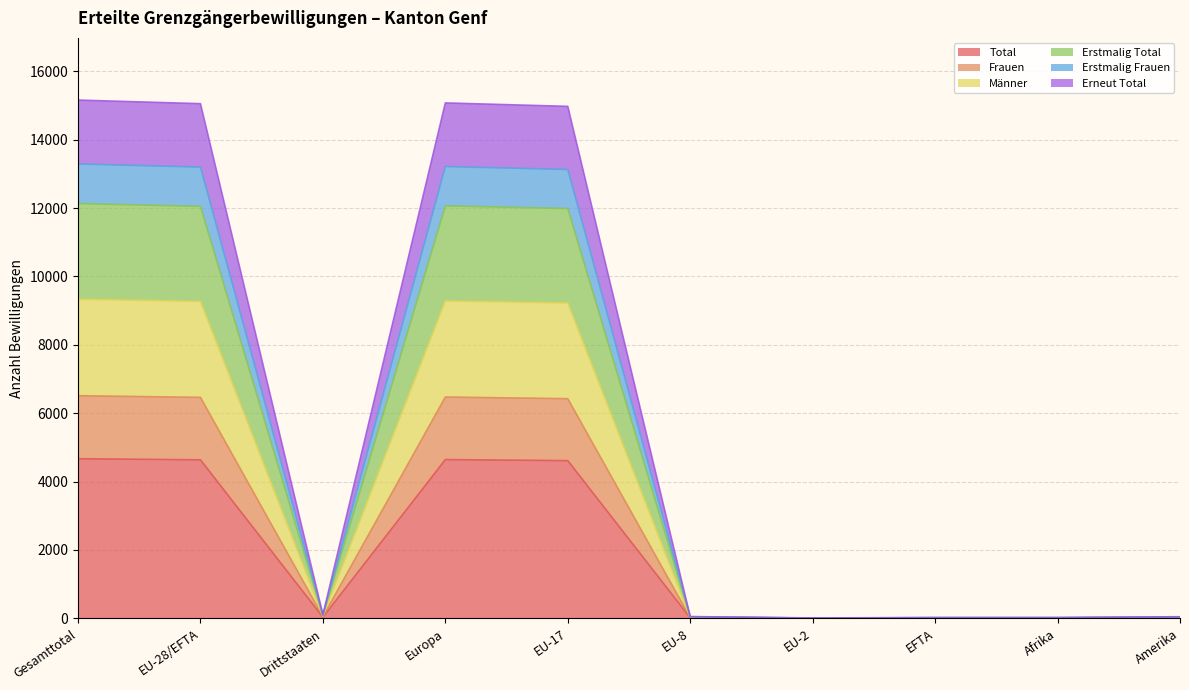

What is the maximum value for Total?

4668